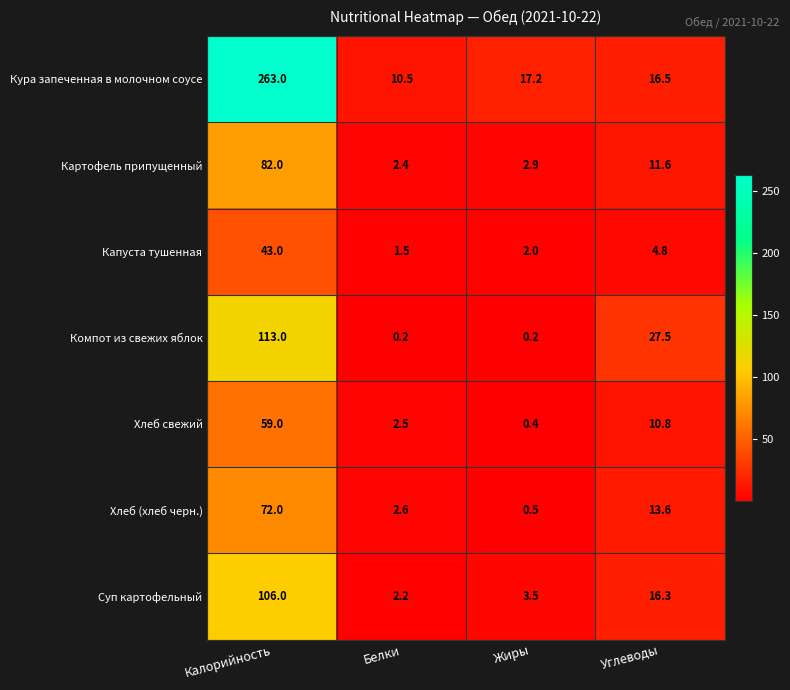

Which series changed the most between Калорийность and Жиры?

Кура запеченная в молочном соусе